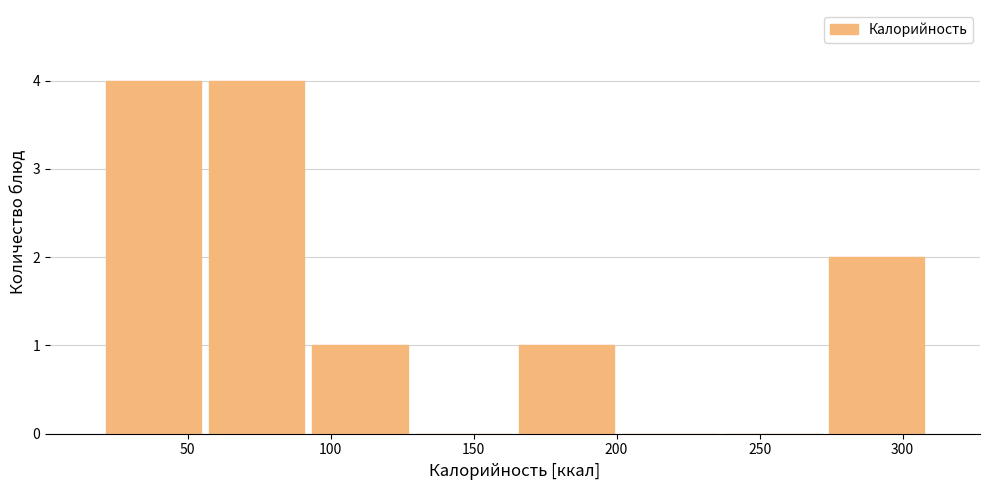

What is the height of the bar covering 55 to 90 on the x-axis? Neither the bar edges nor the heights are printed on the chart, so give them approximately, as read against the axes.

4